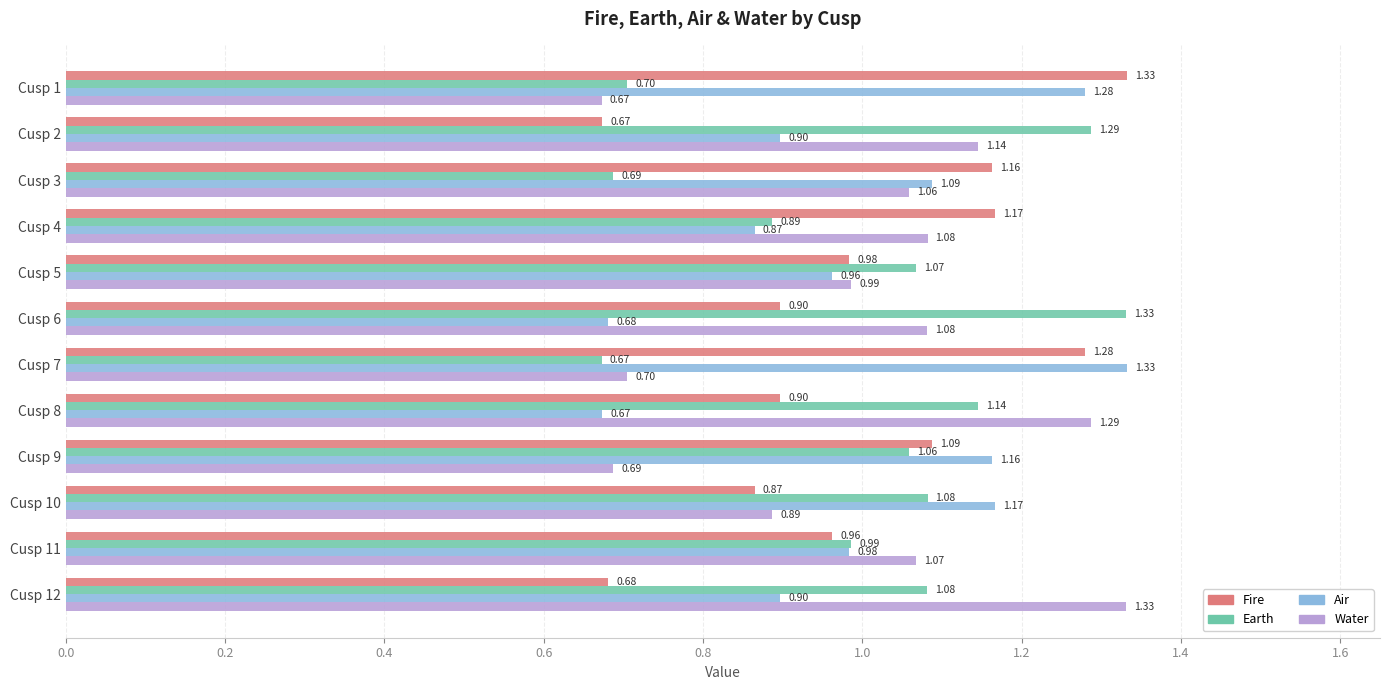

Rank the series at Cusp 1 from highest to lowest value.

Fire, Air, Earth, Water